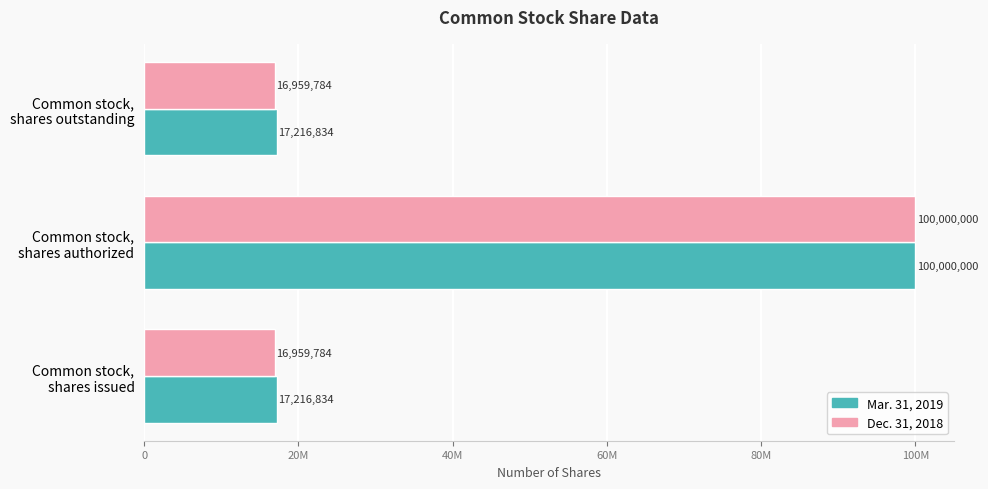

Which series has the widest spread of values?

Dec. 31, 2018